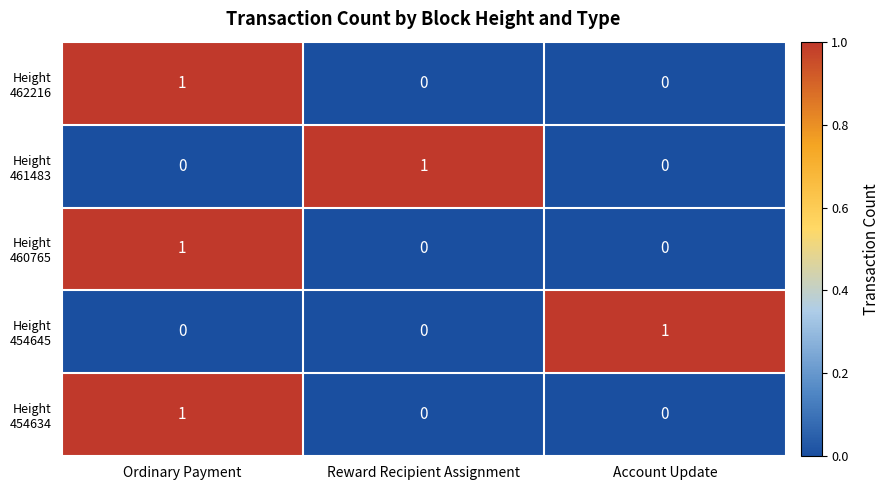

What is the difference between the highest and lowest values at Account Update?

1